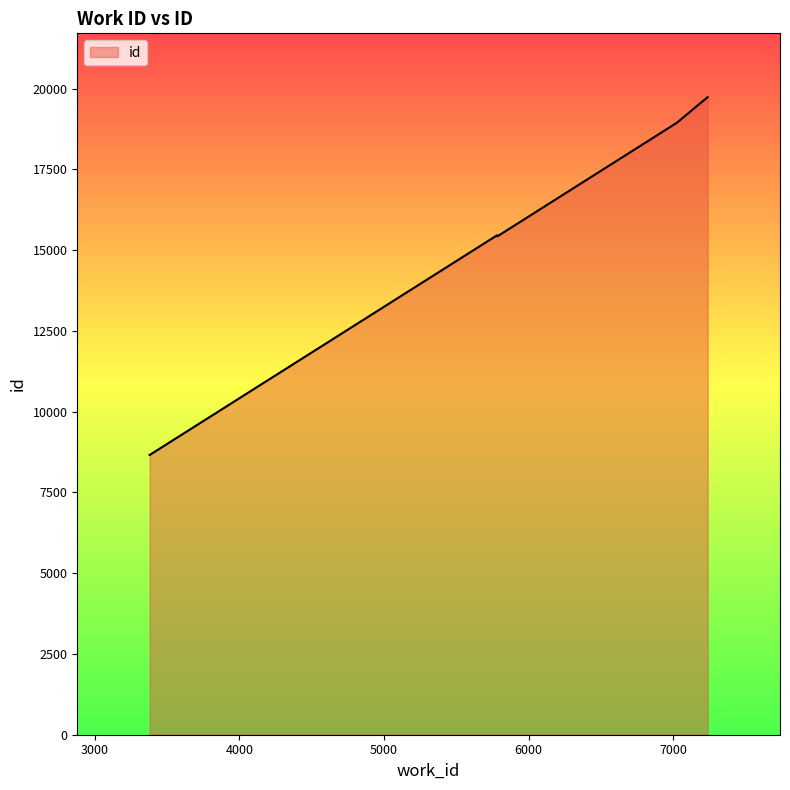

What is the sum of the values at 7238 and 7024?

38675